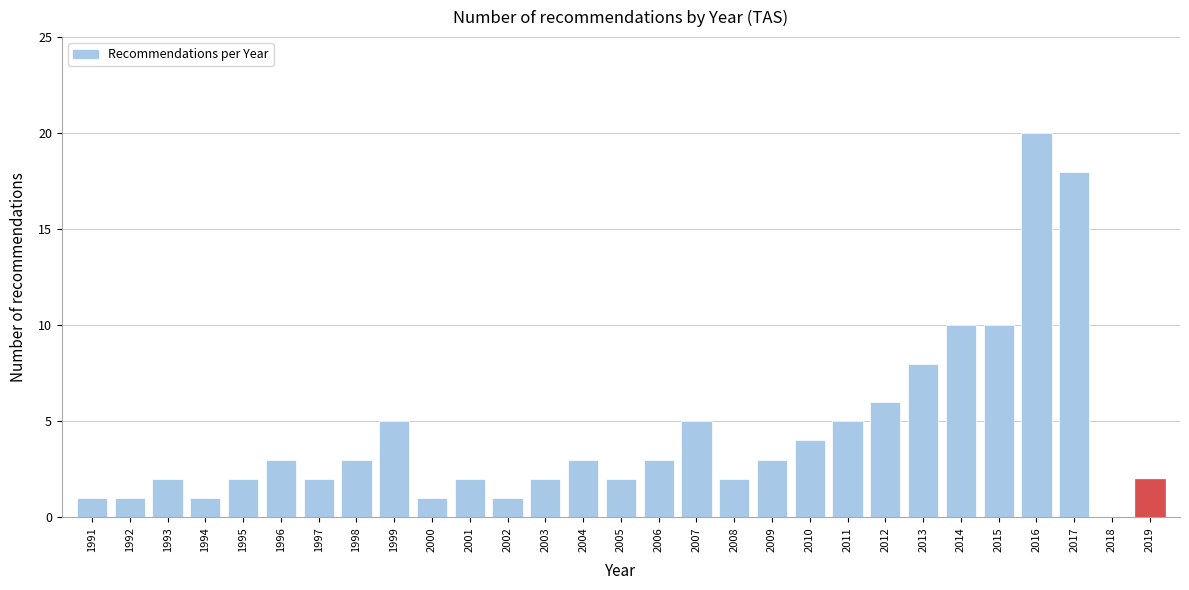

Reading left to right, what are all the values shown in this chart?

1991=1	1992=1	1993=2	1994=1	1995=2	1996=3	1997=2	1998=3	1999=5	2000=1	2001=2	2002=1	2003=2	2004=3	2005=2	2006=3	2007=5	2008=2	2009=3	2010=4	2011=5	2012=6	2013=8	2014=10	2015=10	2016=20	2017=18	2018=0	2019=2